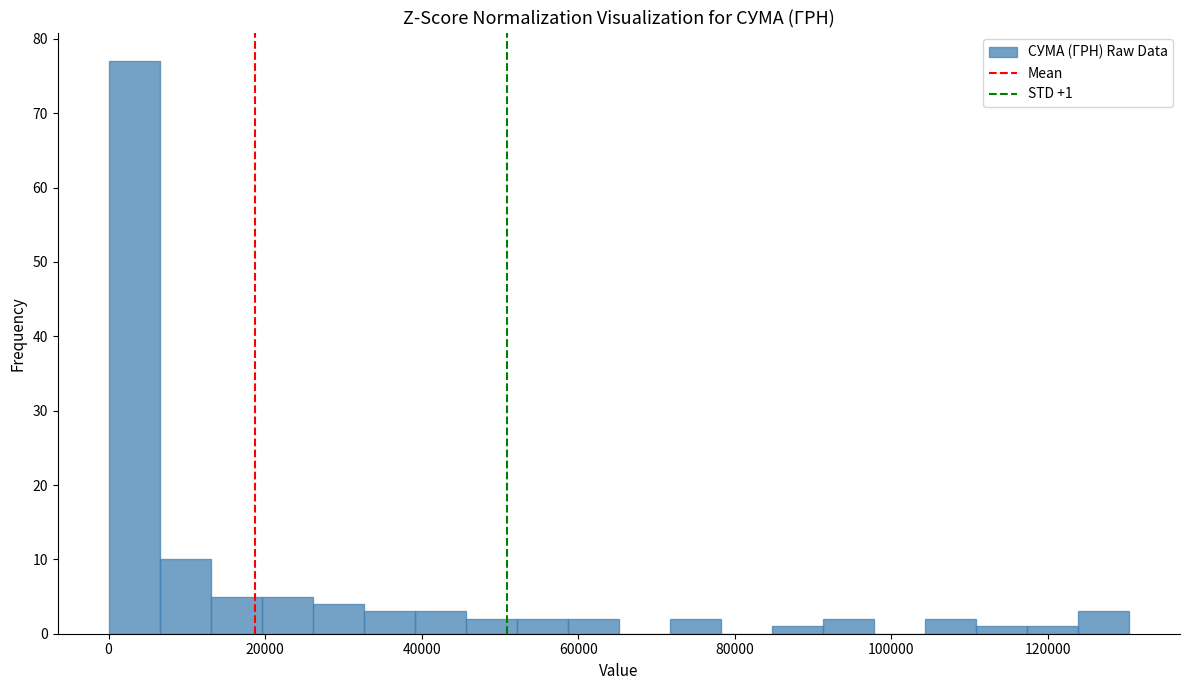

Around what value on the x-axis is the tallest bar? Give the approximate position of its centre, as read against the axis.

4000